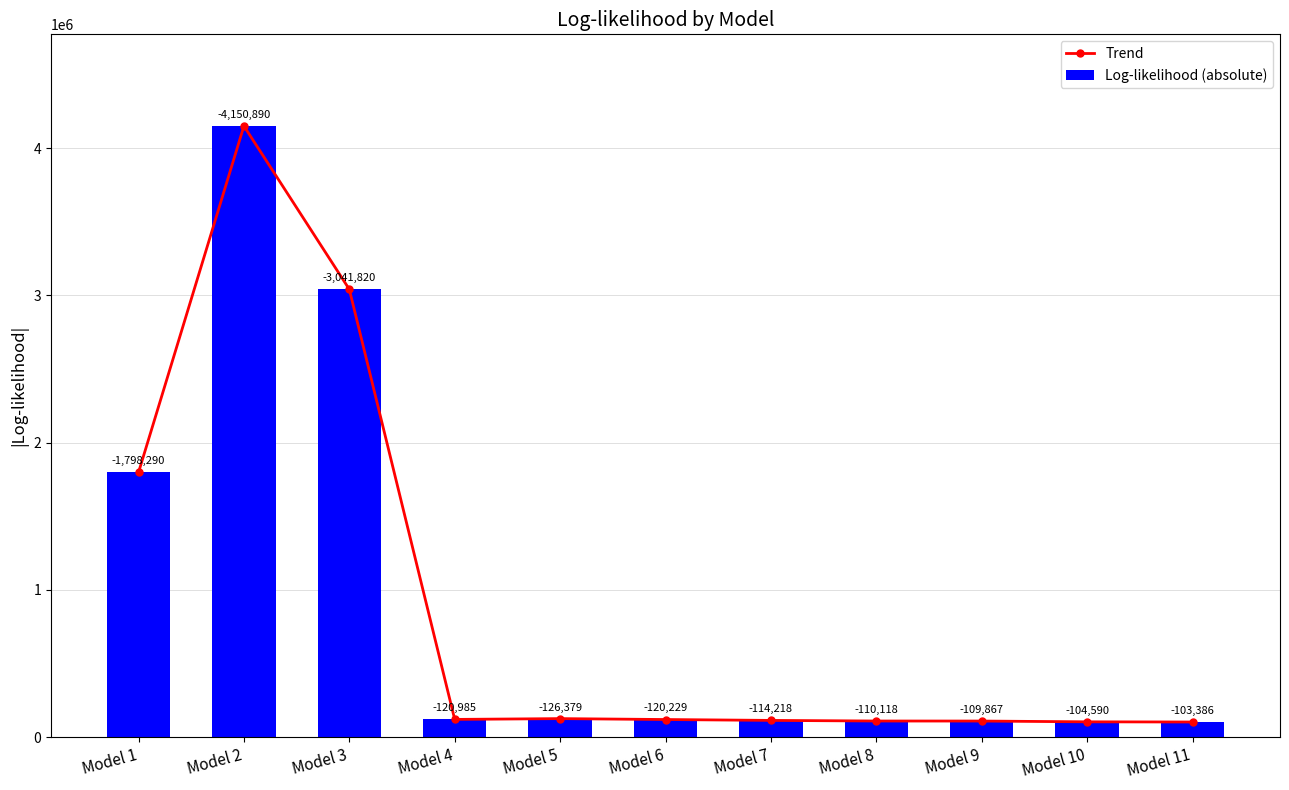

Reading right to left, list all the values displayed in this chart.

Trend: Model 11=103386	Model 10=104590	Model 9=109867	Model 8=110118	Model 7=114218	Model 6=120229	Model 5=126379	Model 4=120985	Model 3=3041820	Model 2=4150890	Model 1=1798290
Log-likelihood (absolute): Model 11=103386	Model 10=104590	Model 9=109867	Model 8=110118	Model 7=114218	Model 6=120229	Model 5=126379	Model 4=120985	Model 3=3041820	Model 2=4150890	Model 1=1798290